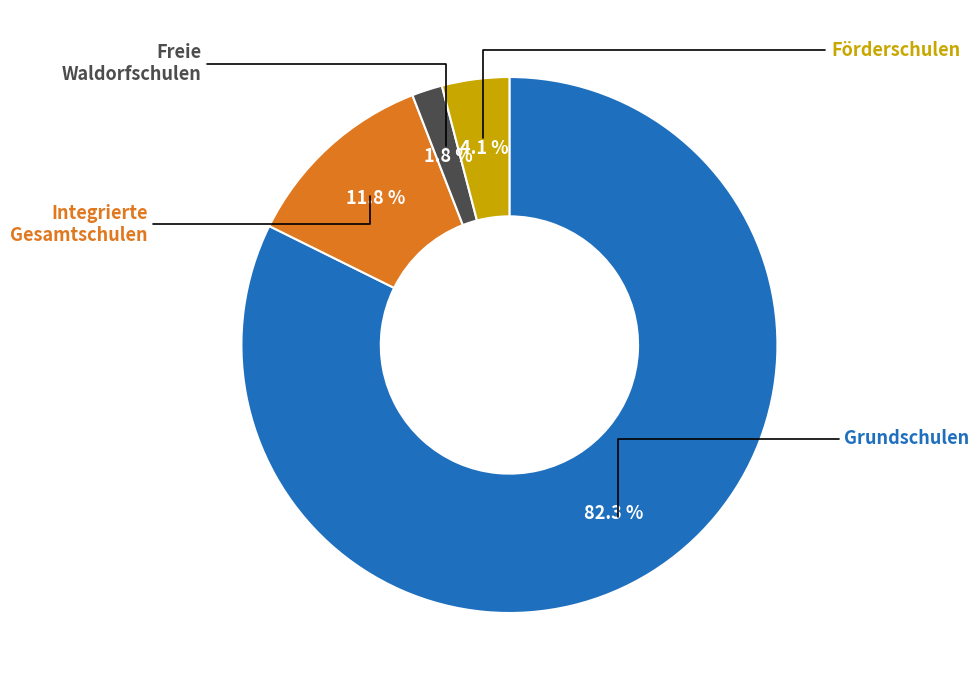

To the nearest percent, what is the combined percentage of Förderschulen and Freie Waldorfschulen?

6%